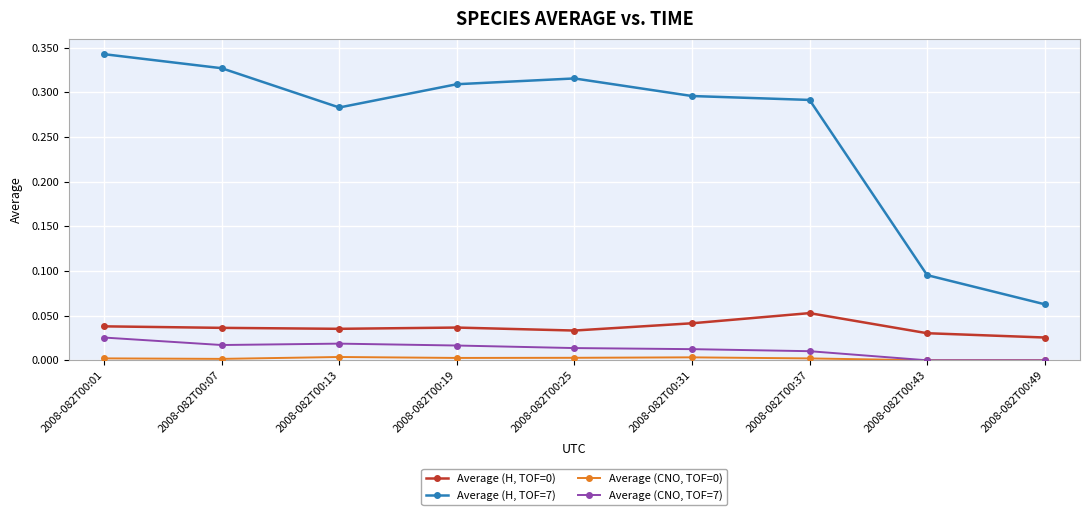

True or false: Average (H, TOF=0) and Average (CNO, TOF=7) cross at least once.

False